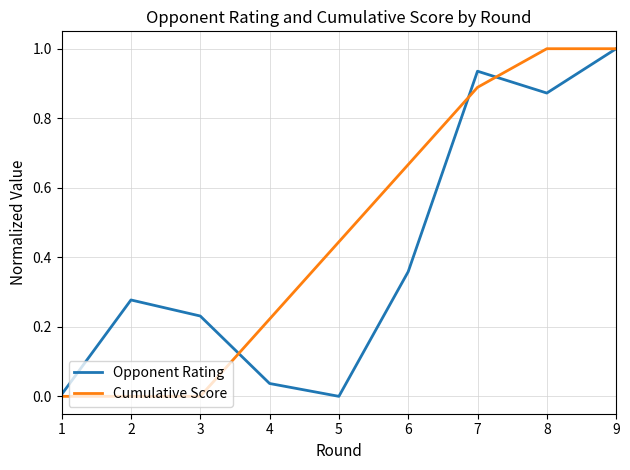

What is the difference between the maximum and second lowest values in the Cumulative Score series?

1.0